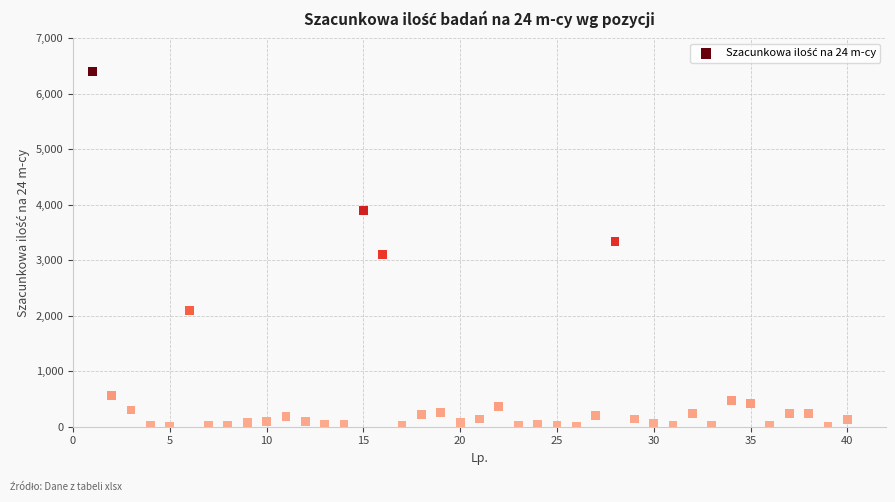

What is the range of X values (max minus min)?

39